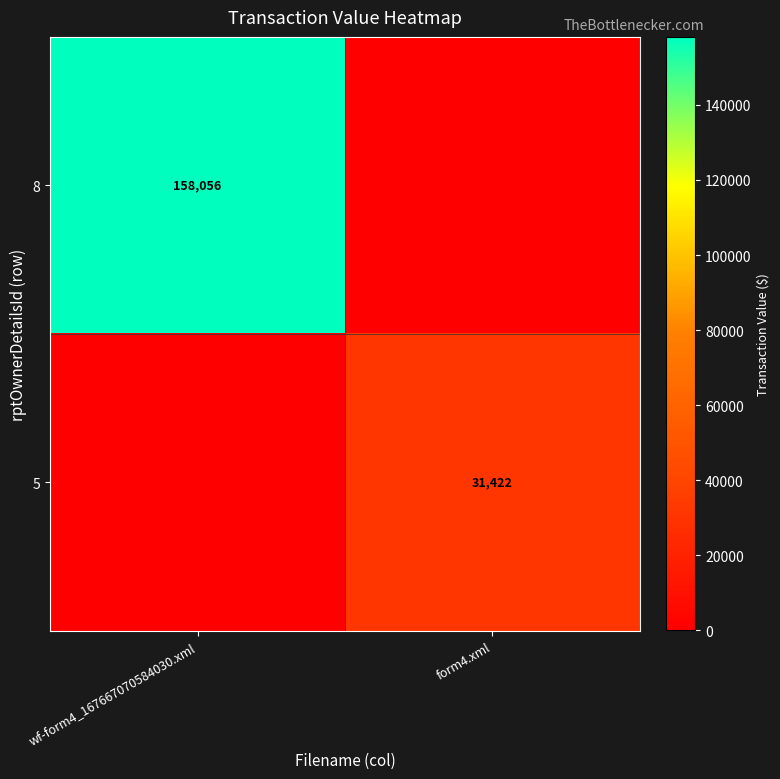

The 5 series shows 42110 at form4.xml. True or false?

False